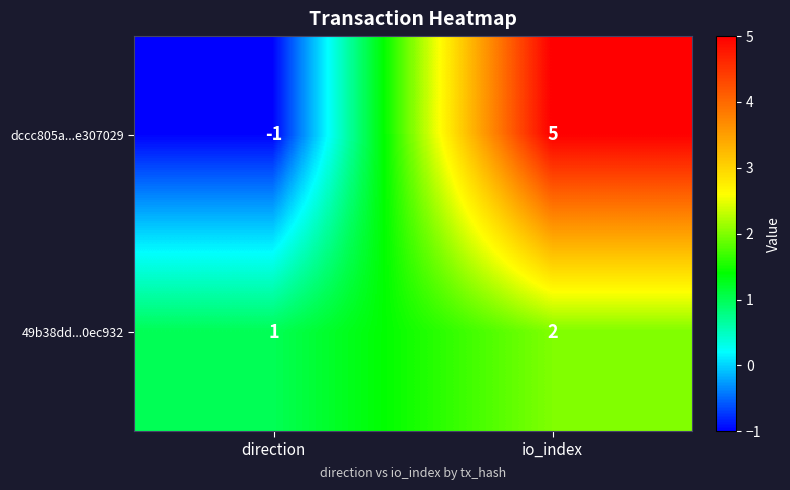

Where is dccc805a...e307029 nearest to the value 2?

direction